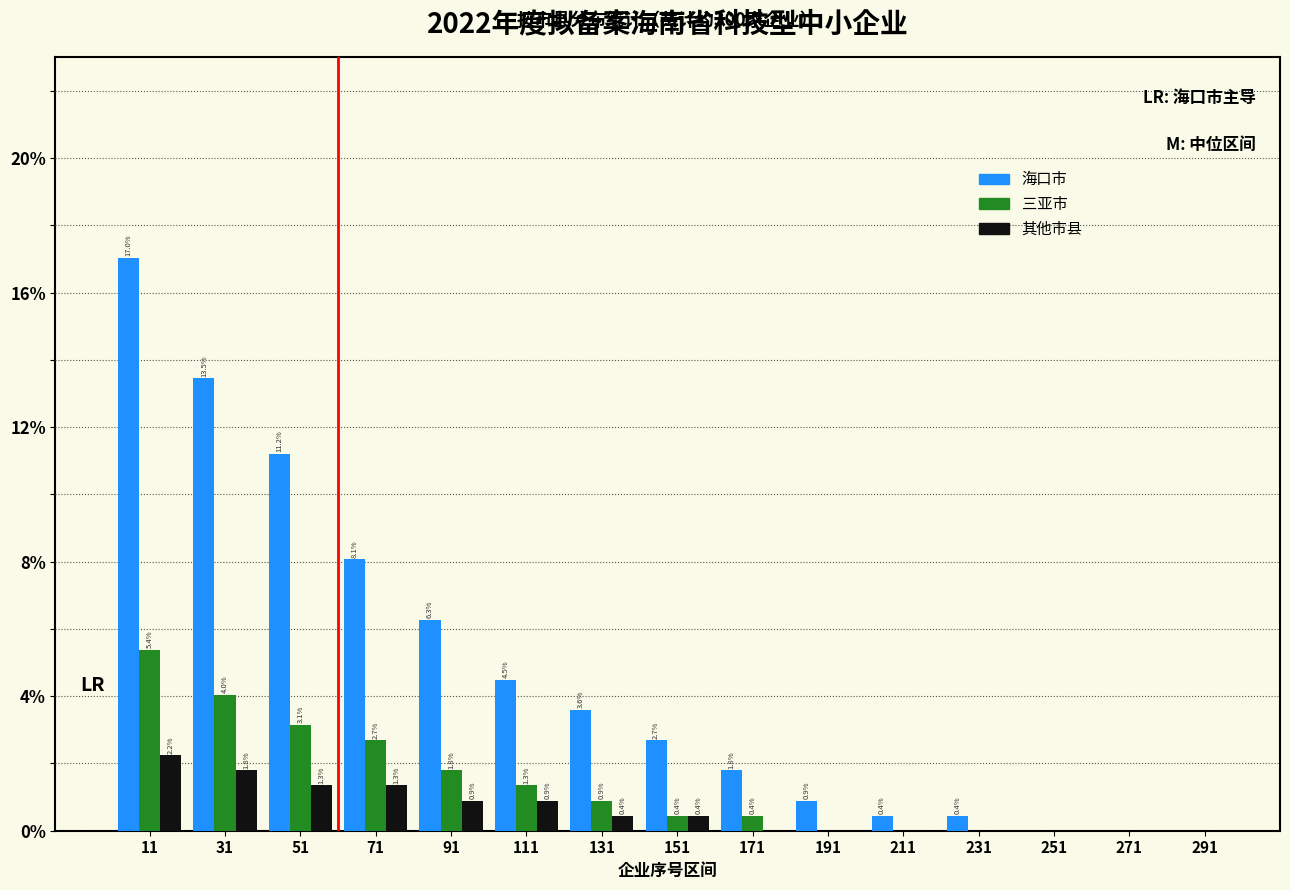

Reading left to right, list all the values displayed in this chart.

海口市: 11=17.0	31=13.5	51=11.2	71=8.1	91=6.3	111=4.5	131=3.6	151=2.7	171=1.8	191=0.9	211=0.4	231=0.4	251=0.0	271=0.0	291=0.0
三亚市: 11=5.4	31=4.0	51=3.1	71=2.7	91=1.8	111=1.3	131=0.9	151=0.4	171=0.4	191=0.0	211=0.0	231=0.0	251=0.0	271=0.0	291=0.0
其他市县: 11=2.2	31=1.8	51=1.3	71=1.3	91=0.9	111=0.9	131=0.4	151=0.4	171=0.0	191=0.0	211=0.0	231=0.0	251=0.0	271=0.0	291=0.0